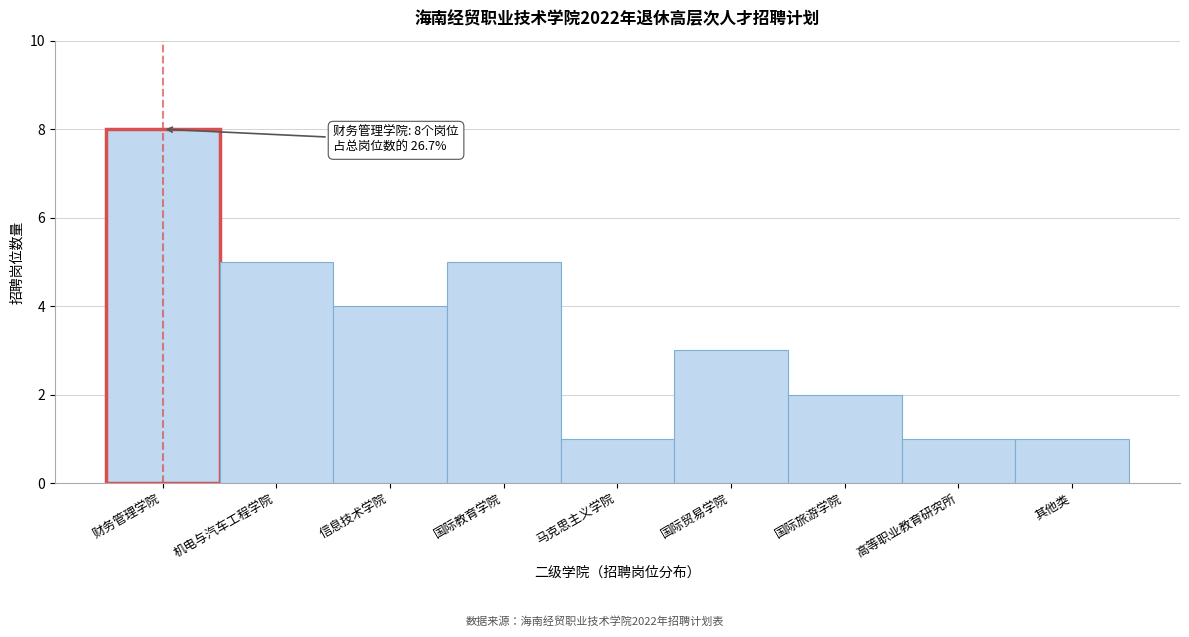

Reading left to right, list all the values displayed in this chart.

财务管理学院=8	机电与汽车工程学院=5	信息技术学院=4	国际教育学院=5	马克思主义学院=1	国际贸易学院=3	国际旅游学院=2	高等职业教育研究所=1	其他类=1